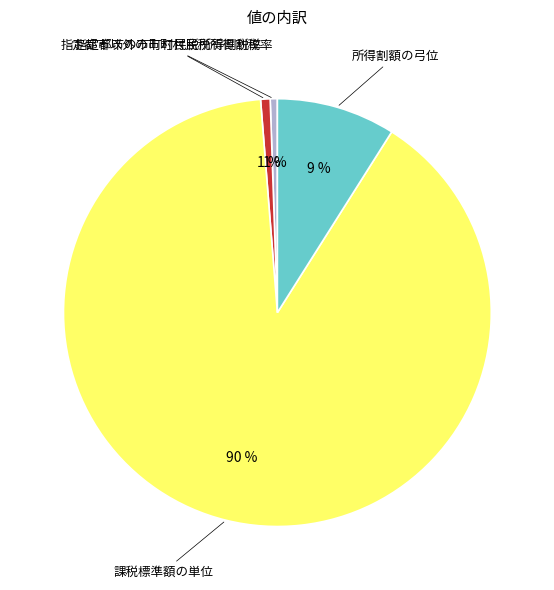

Combined, do 指定都市以外の市町村民税所得割税率 and 課税標準額の単位 account for over 50%?

Yes